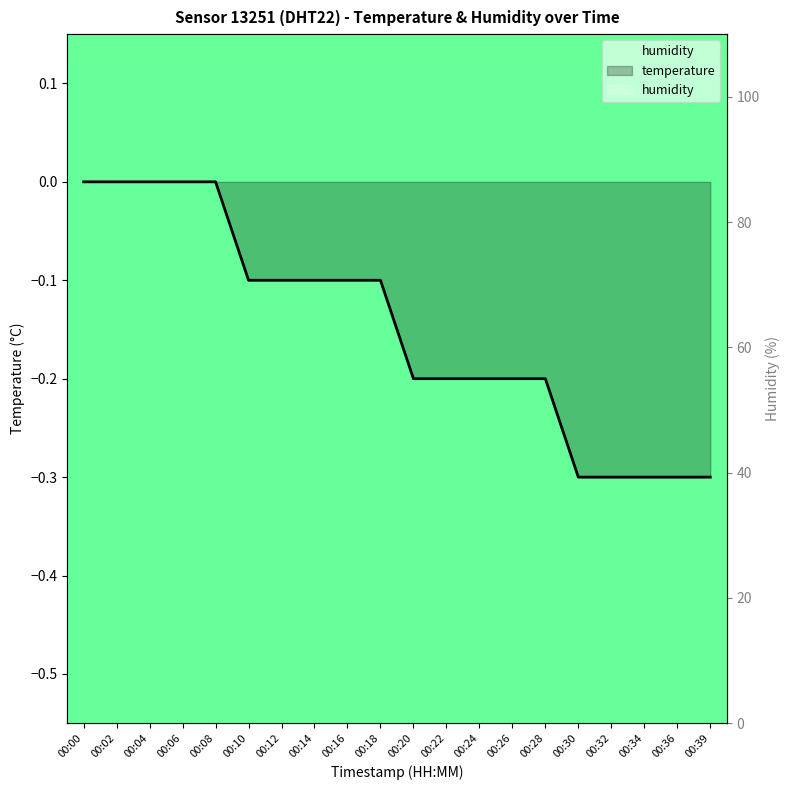

What is the sum of all values?

-3.0